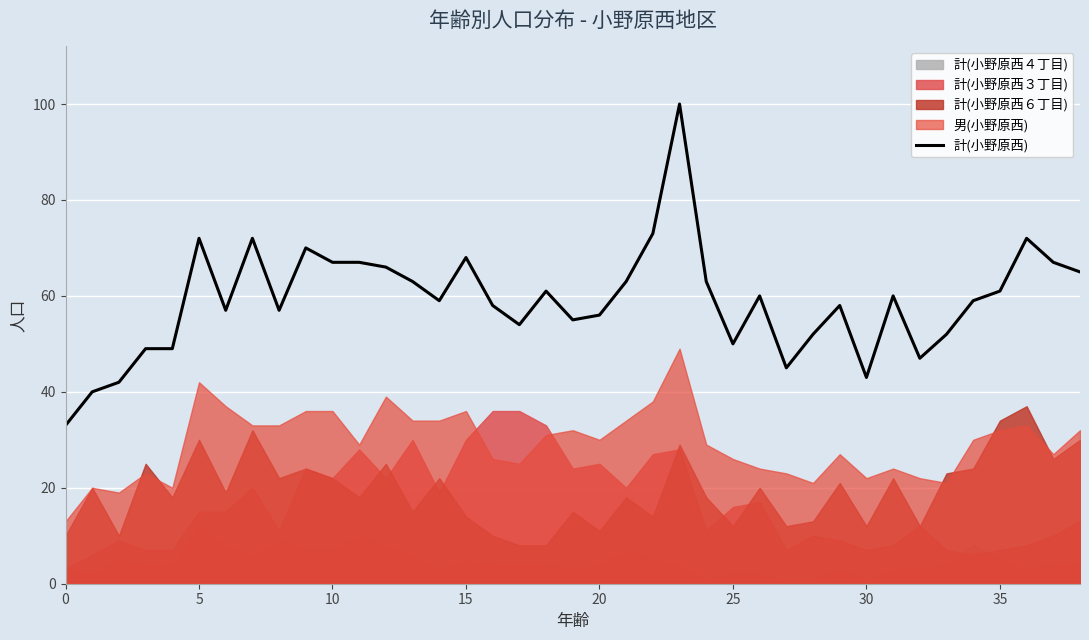

True or false: 計(小野原西) has a value of 95 at 15.

False